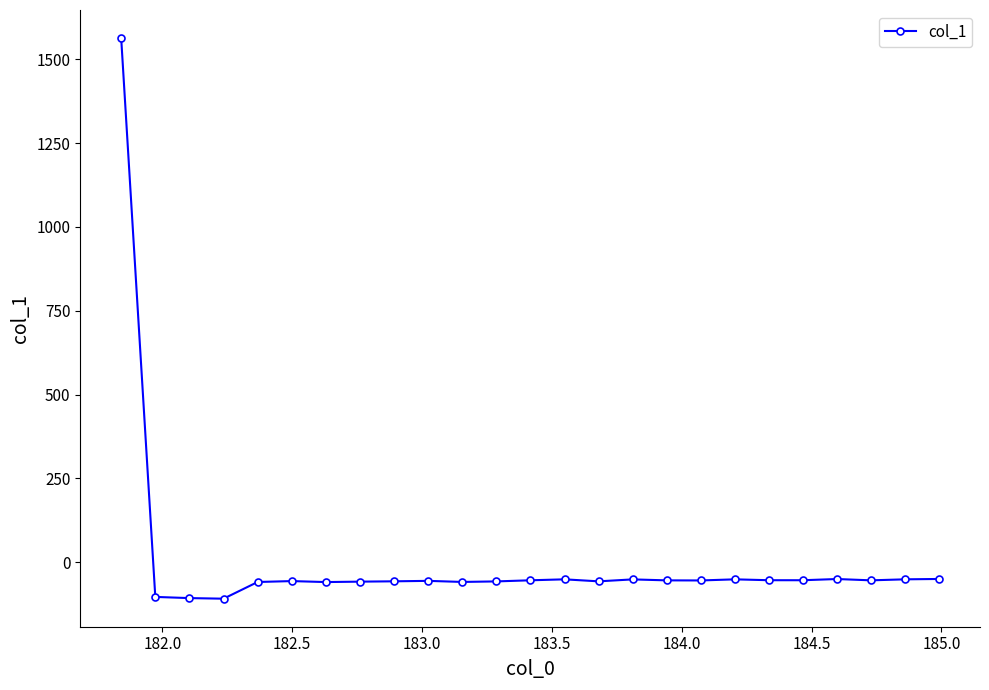

What is the smallest value displayed?

-108.5